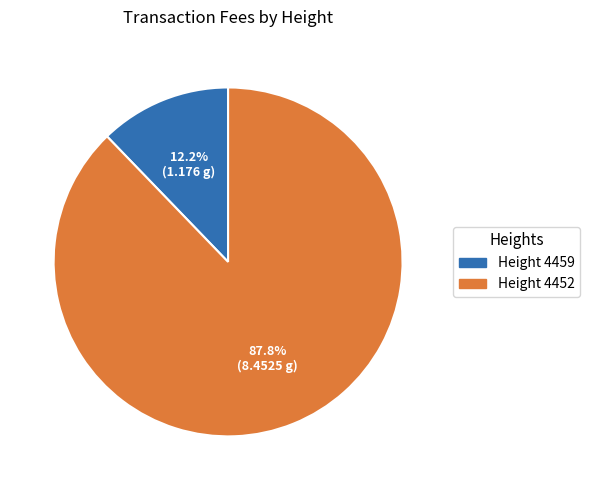

Is there any slice that represents more than half of the pie?

Yes